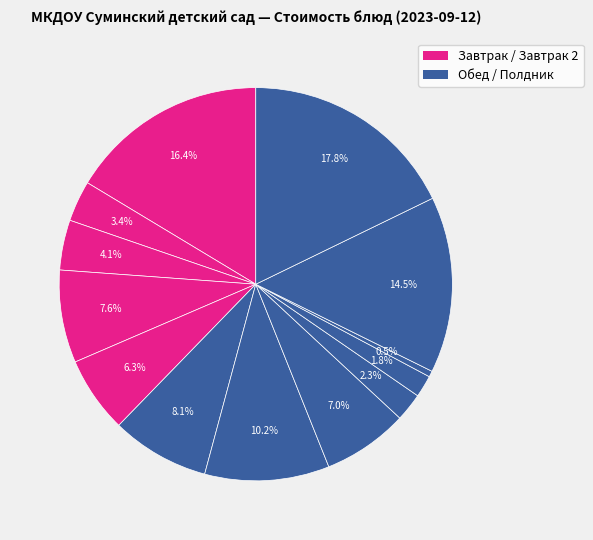

How many slices are in this pie chart?

13